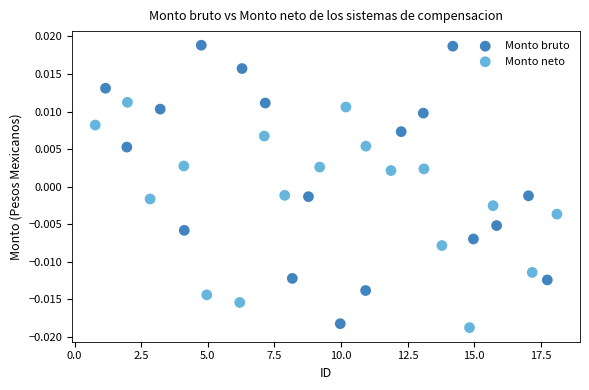

Which series has the largest Y range (max minus min)?

Monto bruto